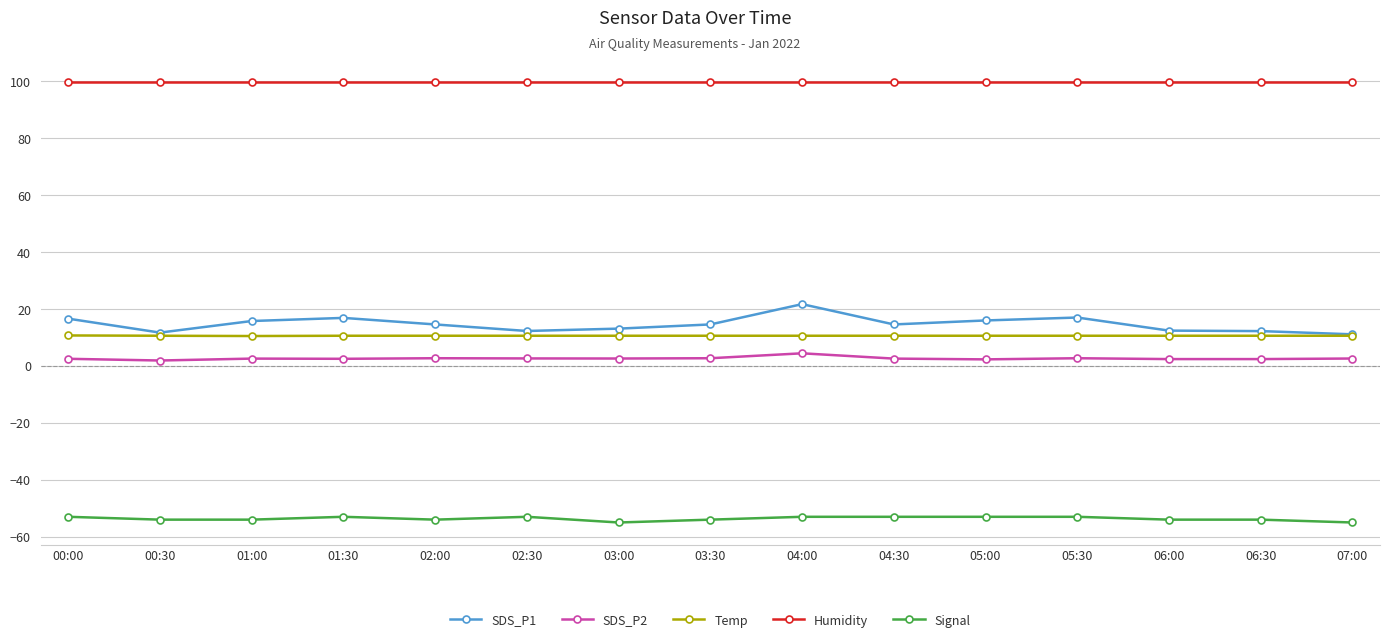

What is the smallest value displayed?

-55.0